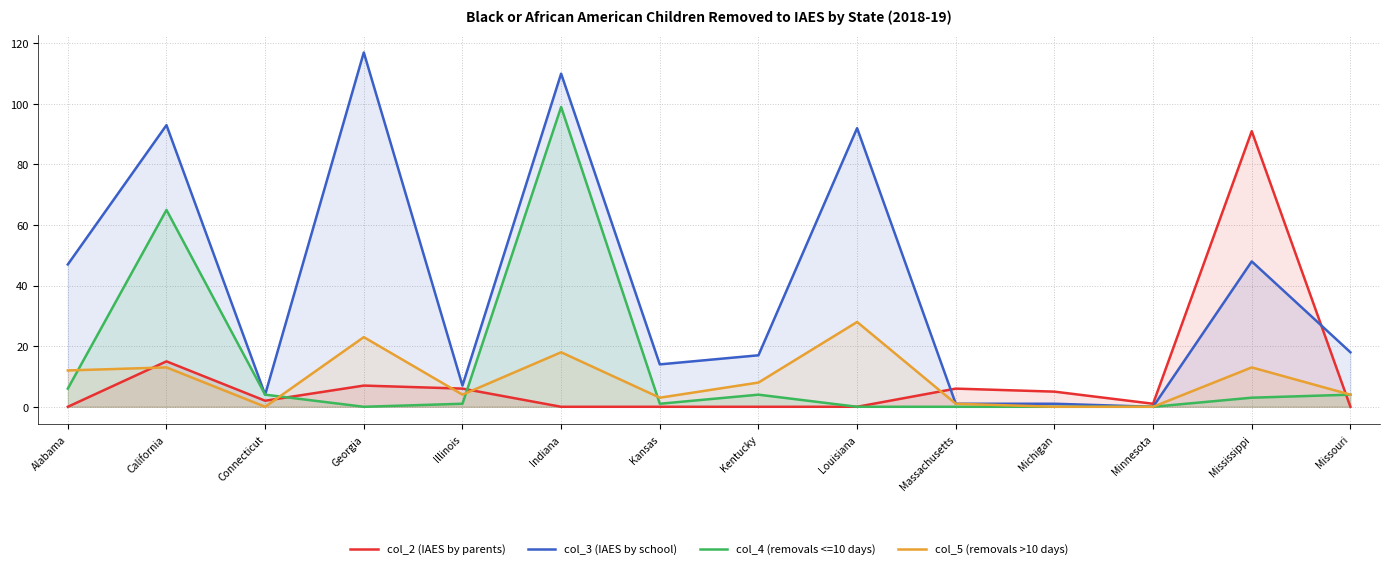

Does the chart display data point markers on the line(s)?

No